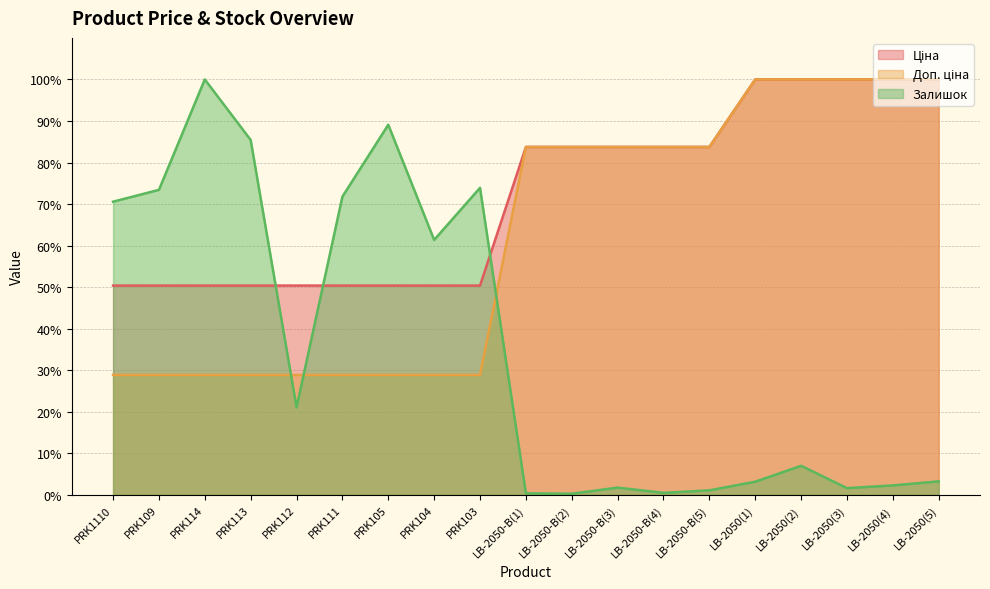

What position from the left is LB-2050(2)?

16